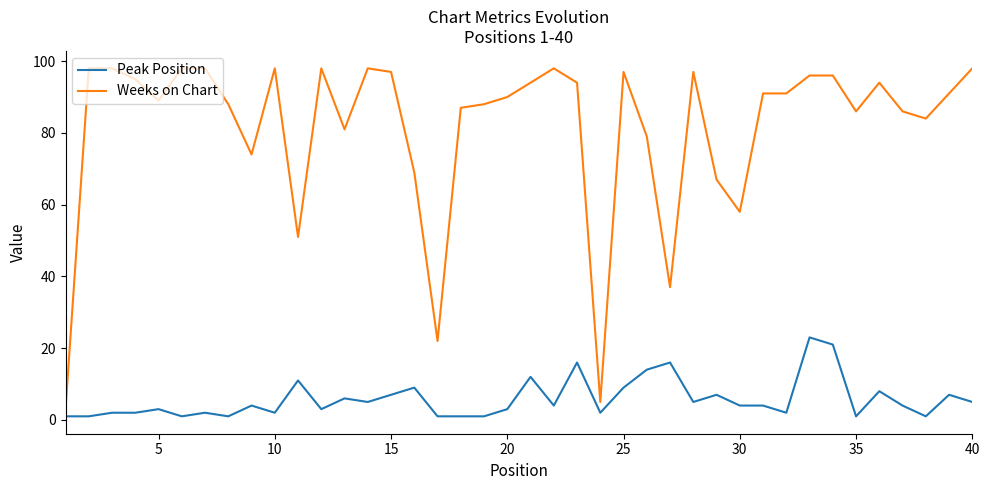

Which series has the widest spread of values?

Weeks on Chart